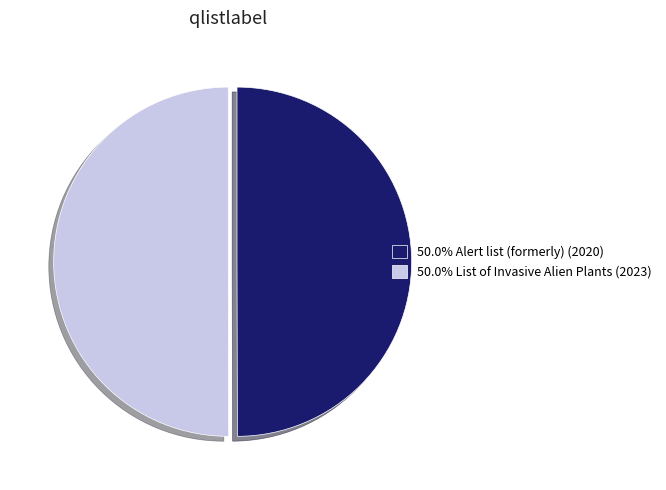

Combined, do 50.0% List of Invasive Alien Plants (2023) and 50.0% Alert list (formerly) (2020) account for over 50%?

Yes